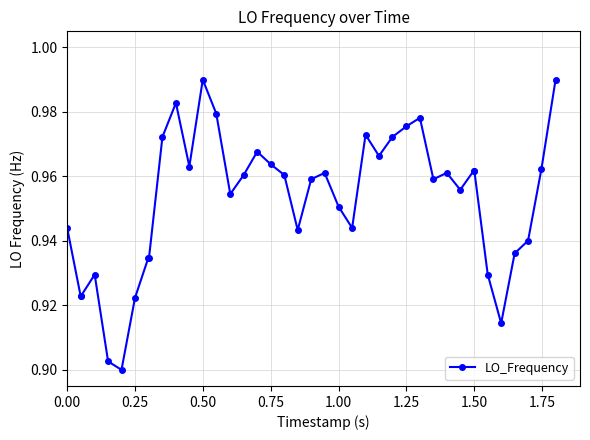

What is the sum of all values?

38.1